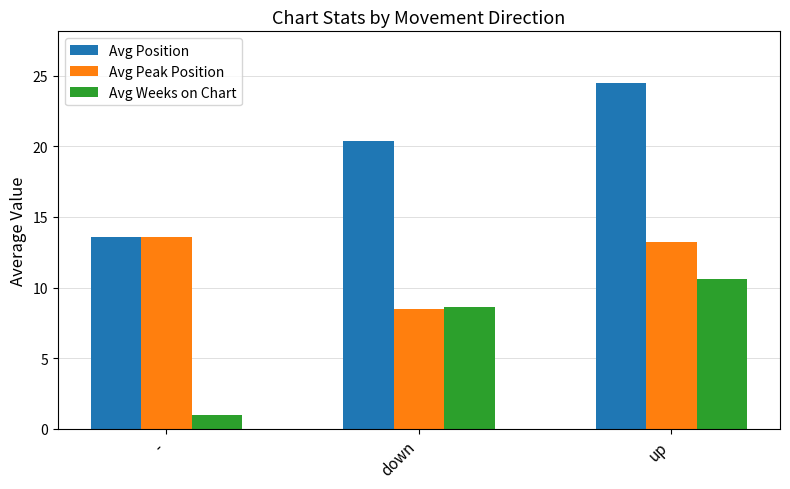

What is the difference between the highest and lowest values at up?

13.8